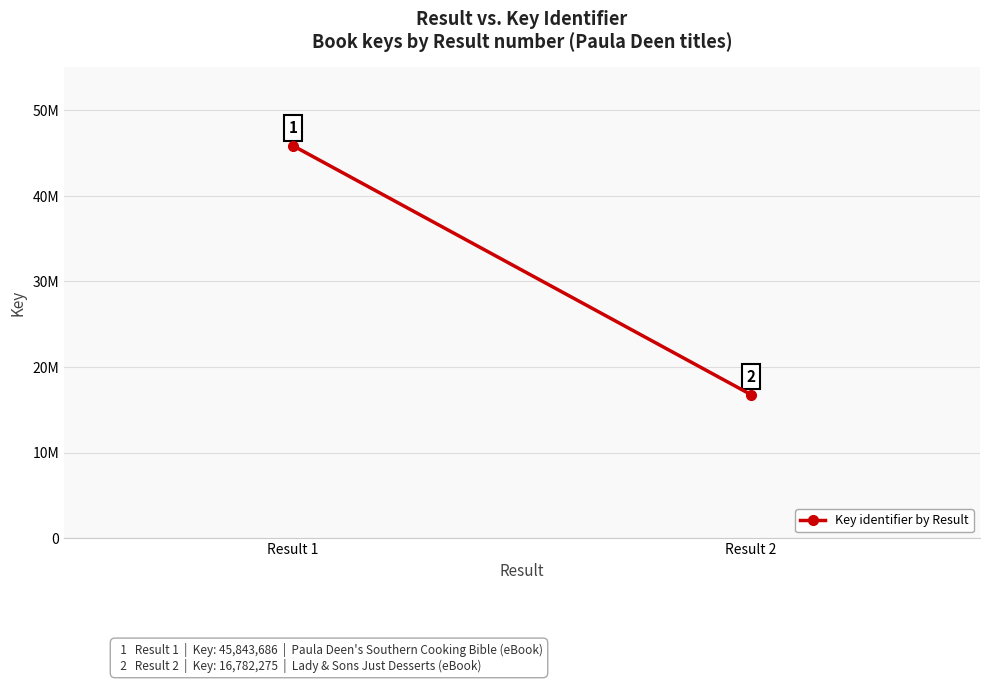

Between Result 1 and Result 2, which is larger?

Result 1